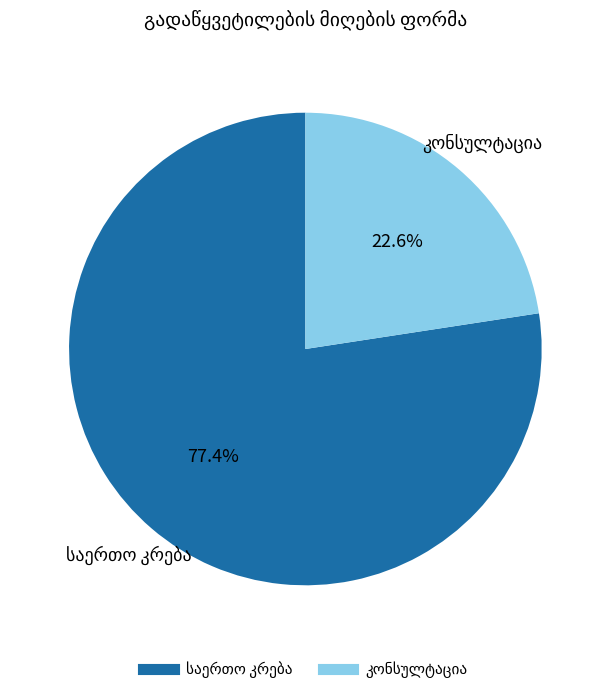

Is there any slice that represents more than half of the pie?

Yes